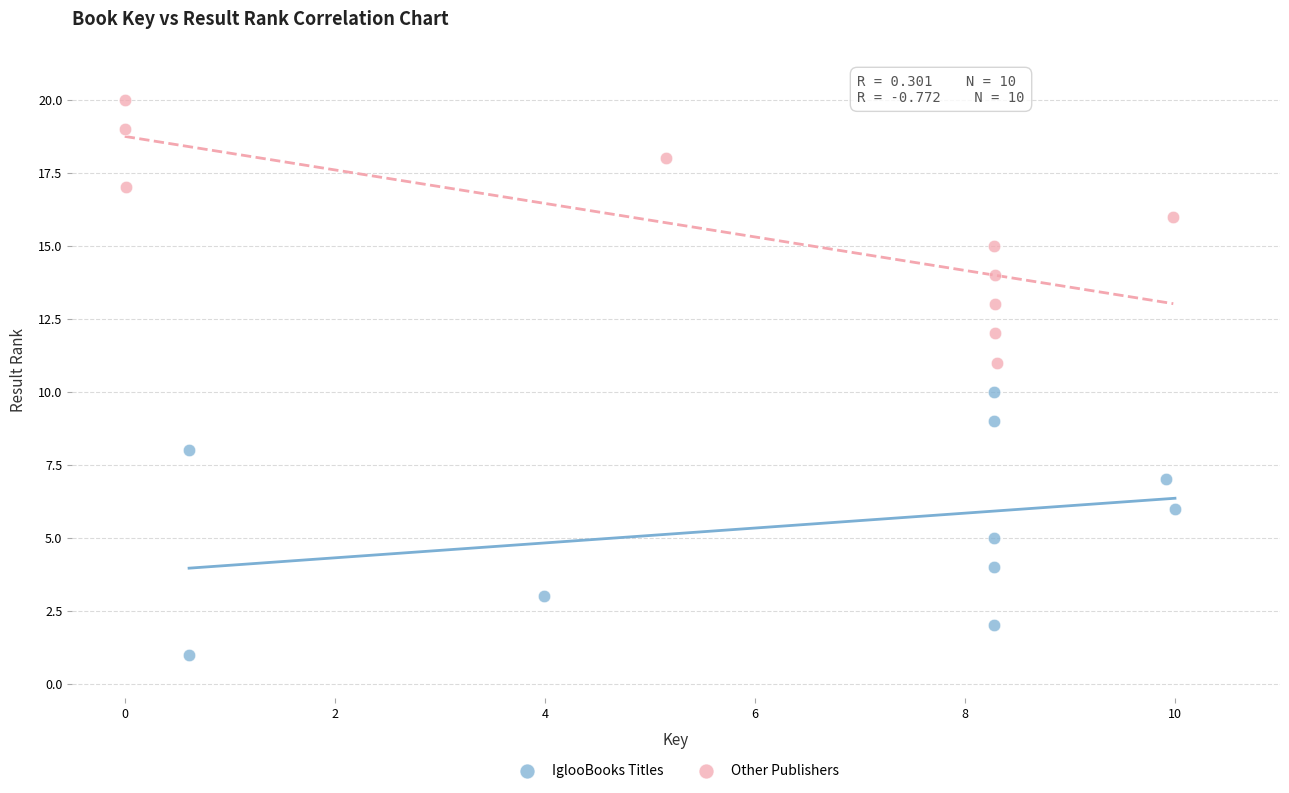

Which series reaches the minimum Y coordinate?

IglooBooks Titles